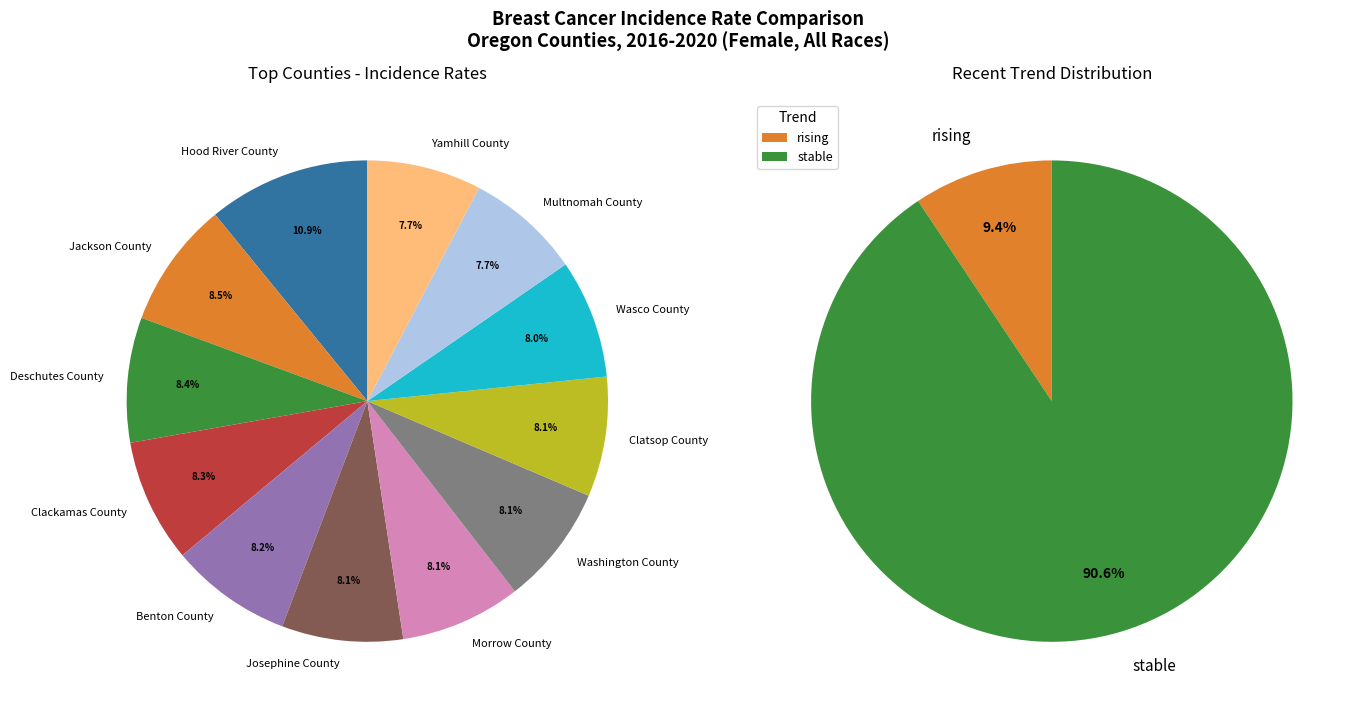

The stable slice represents 99% of the pie. True or false?

False